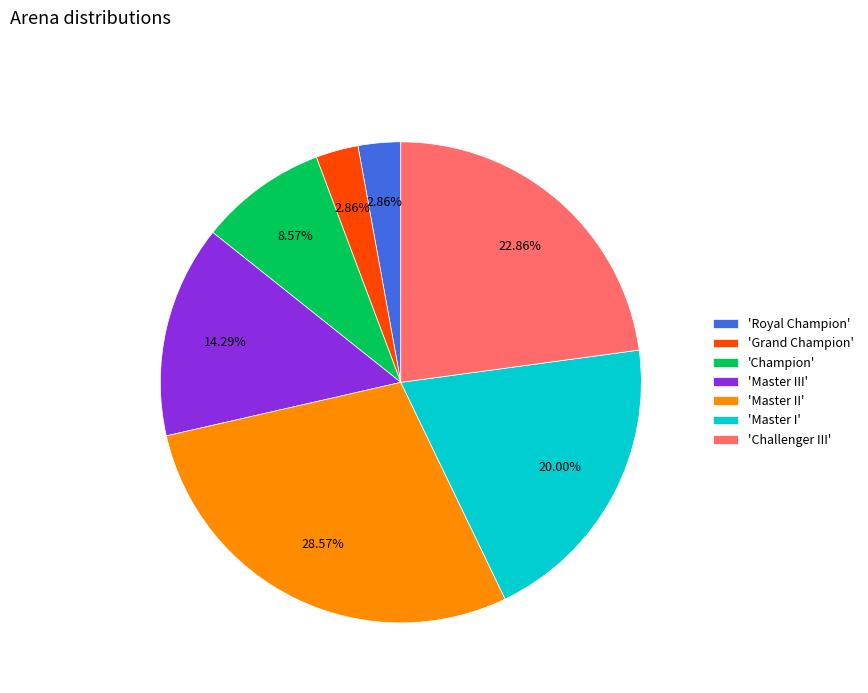

What is the largest slice in the pie chart?

'Master II'